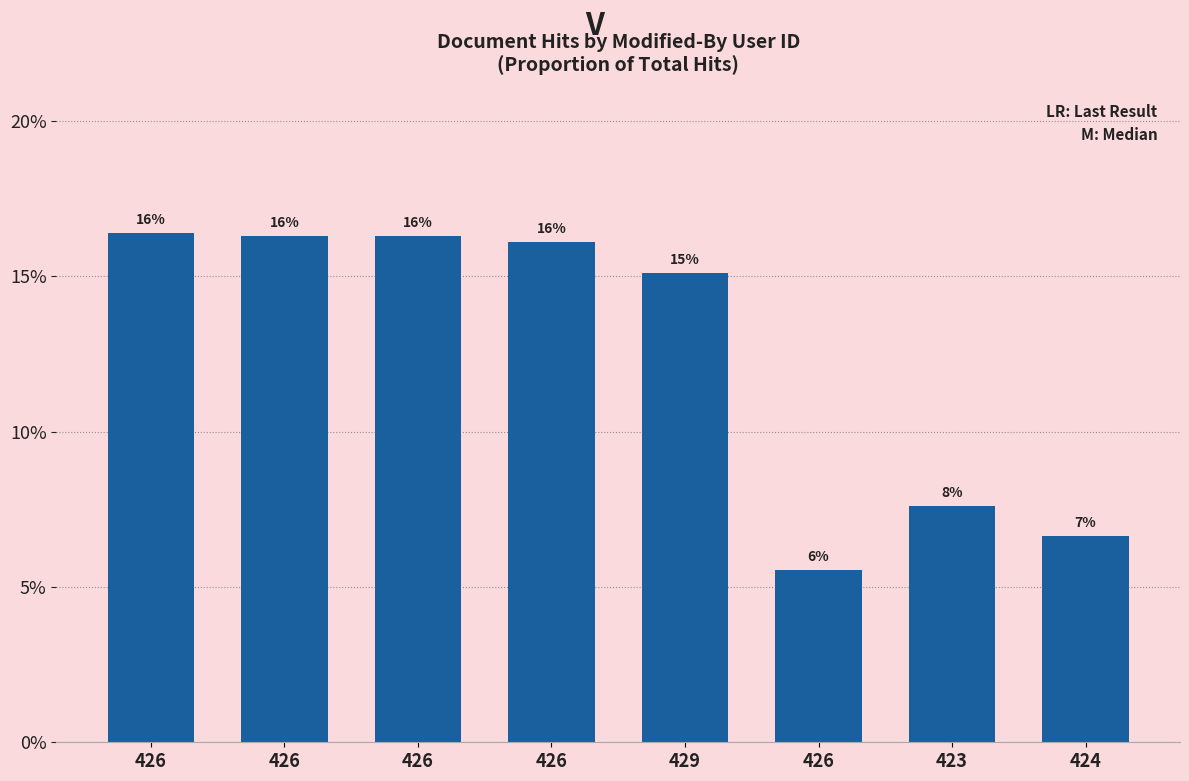

Are the bars horizontal?

No